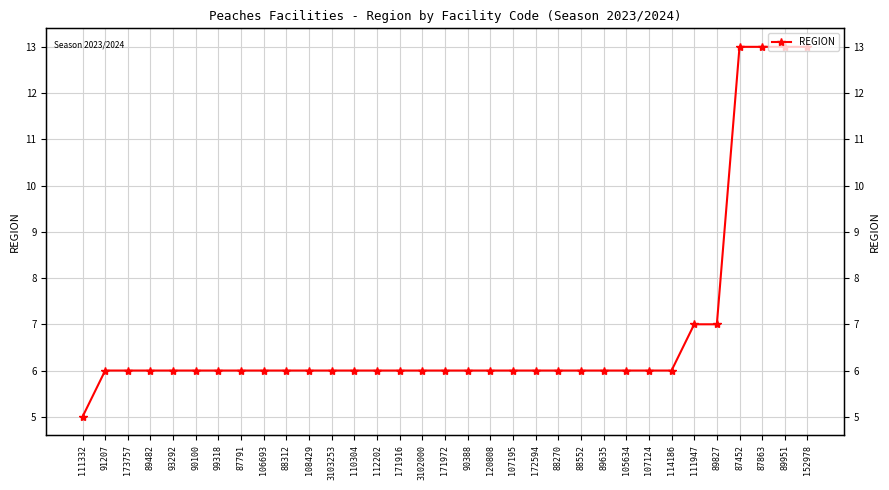

What is the ratio of the value at 111332 to the value at 88552?

0.8